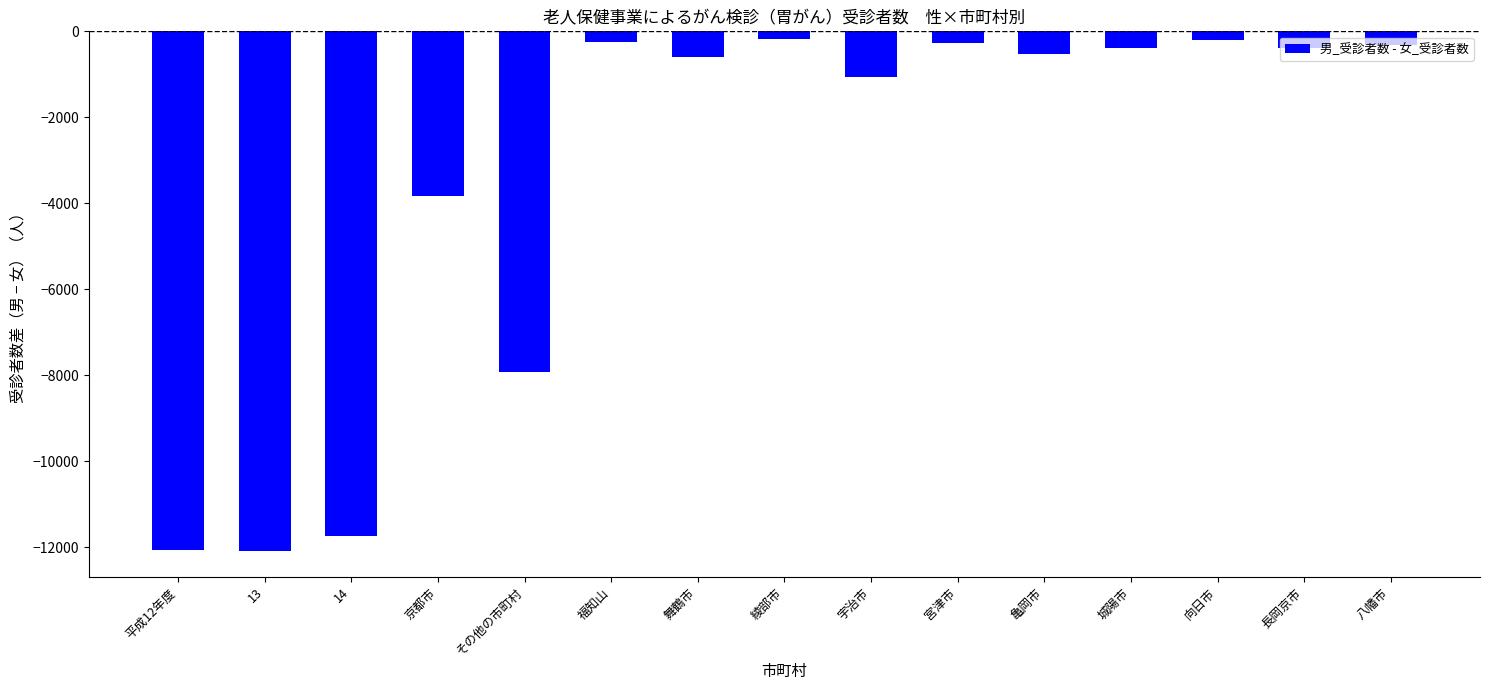

What is the minimum value shown in the chart?

-12084